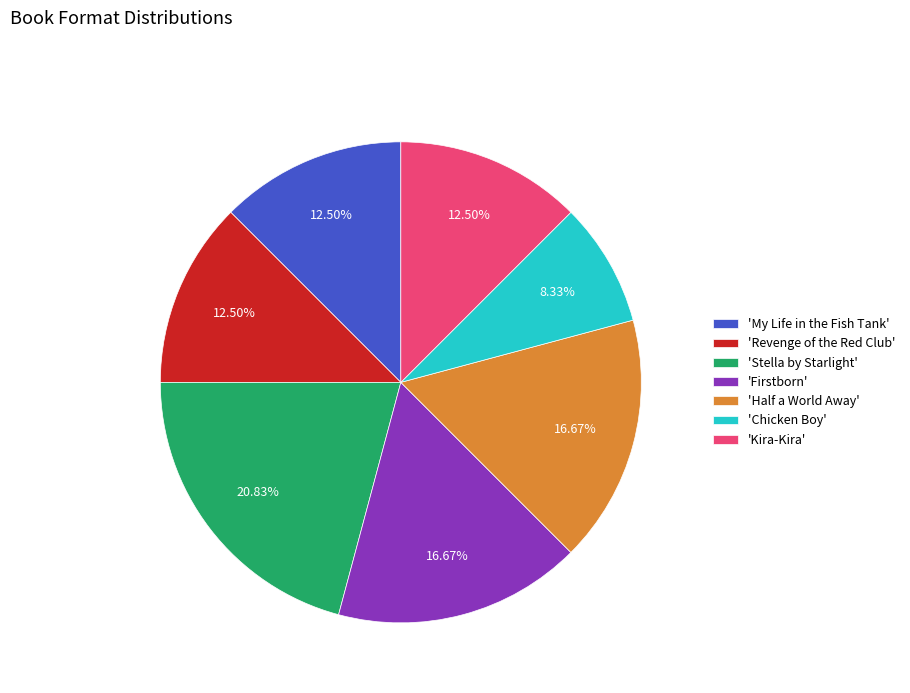

How many slices are in this pie chart?

7